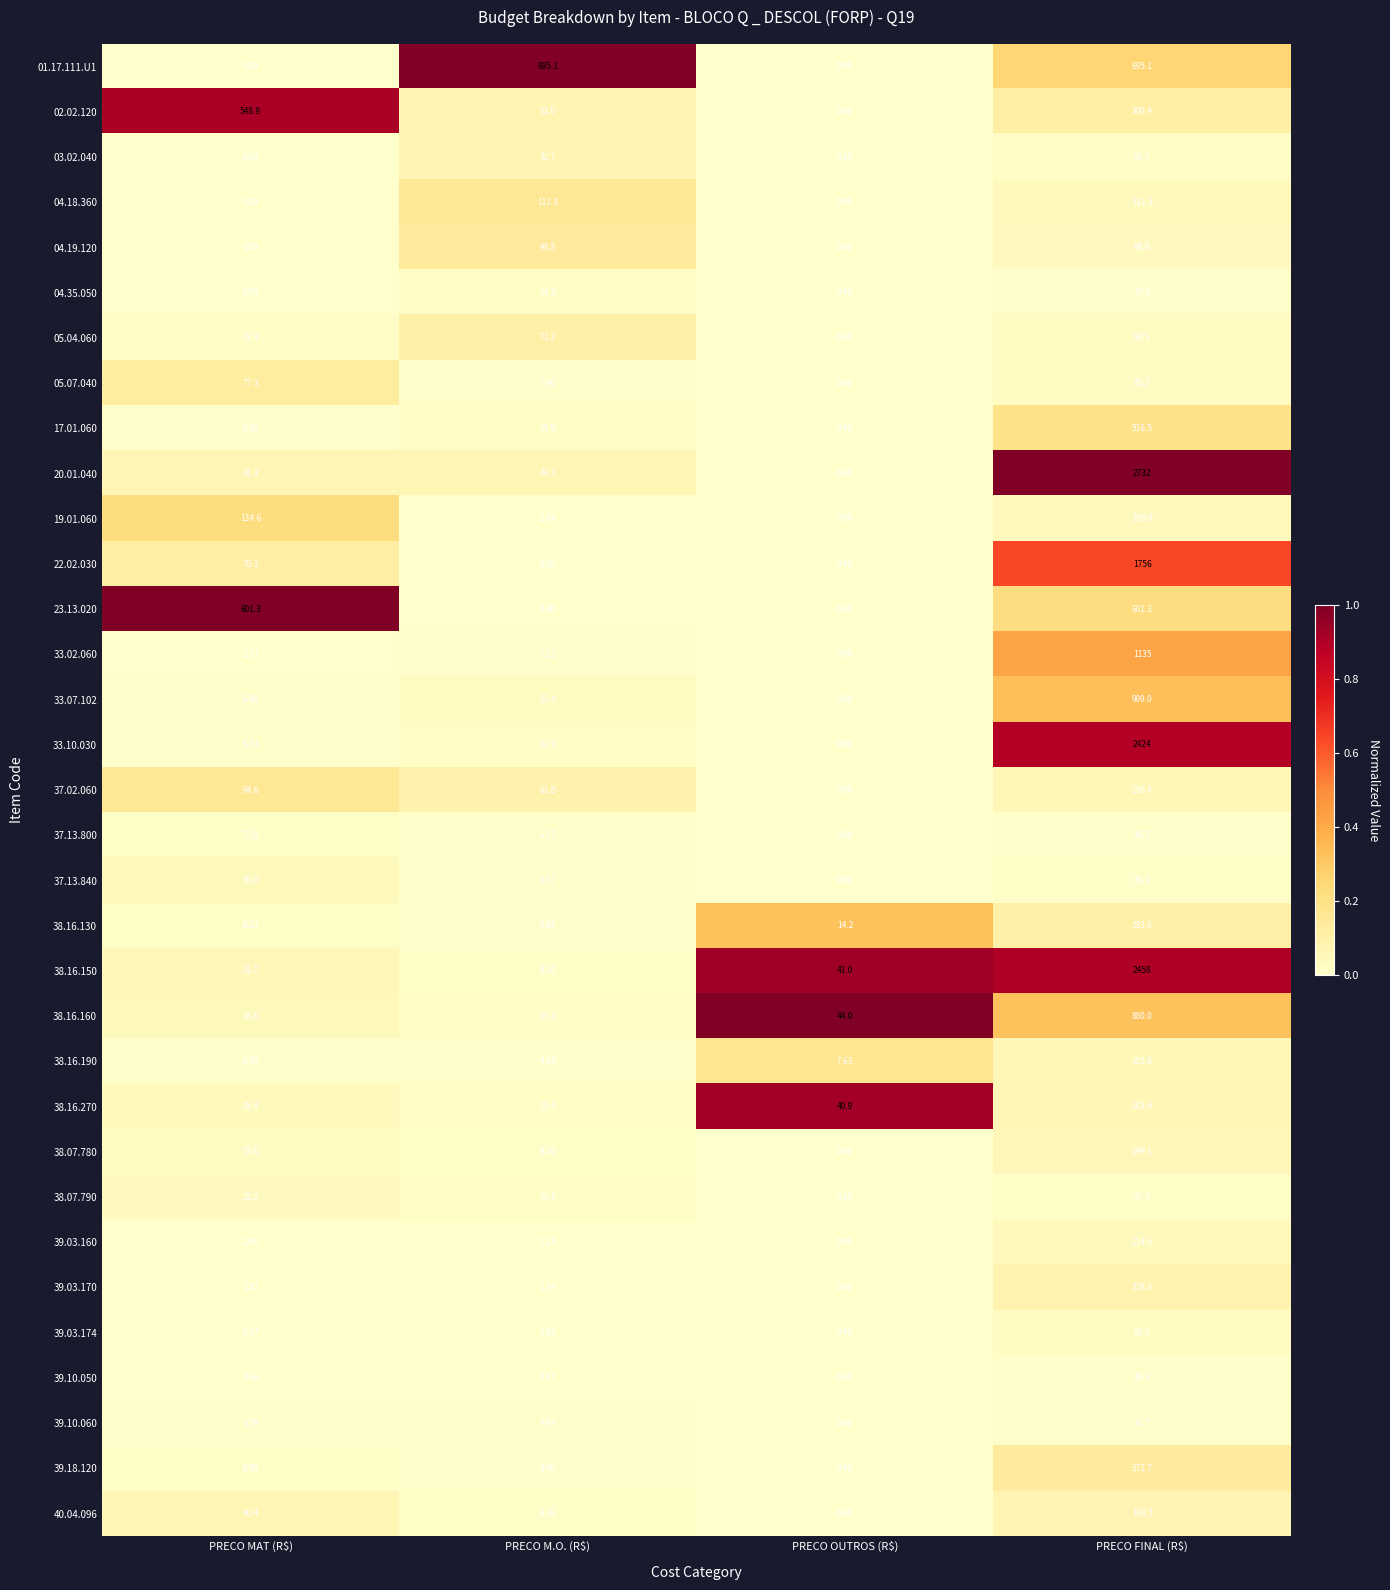

Which category has the lowest value in the 17.01.060 series?

PRECO OUTROS (R$)